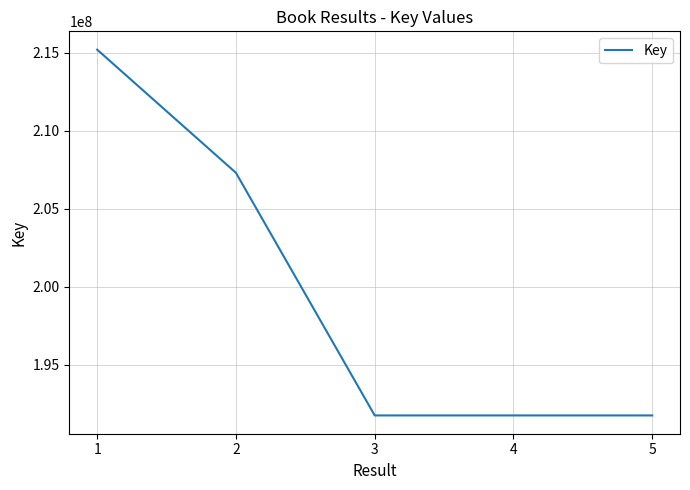

True or false: the data shows 129181166 at 3.

False